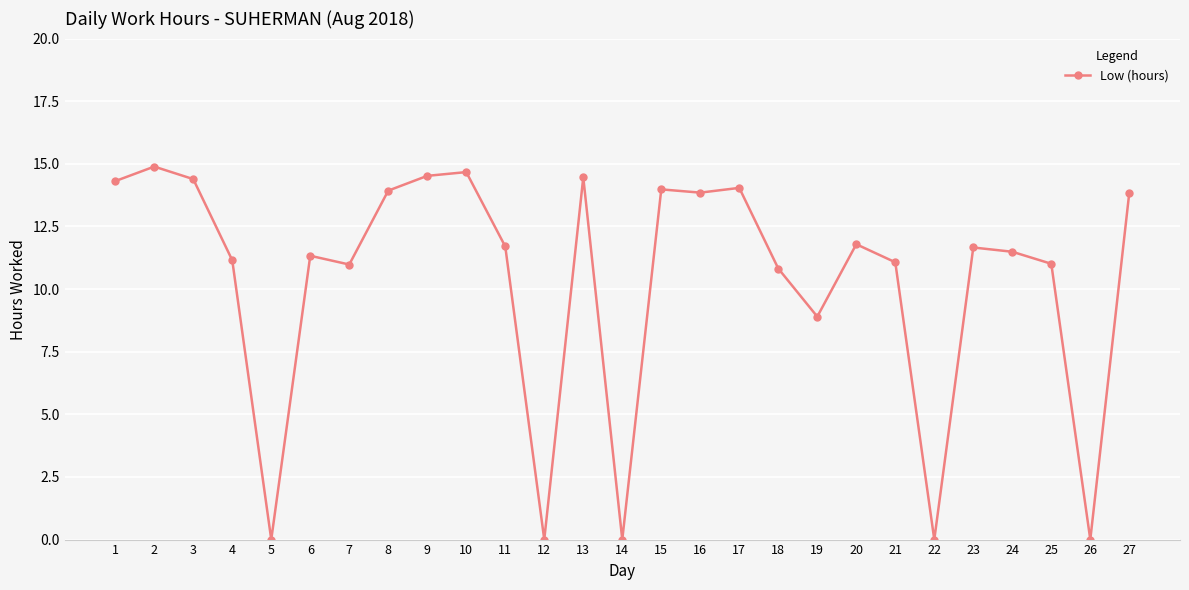

True or false: there are more than 0 points higher than both neighbors.

True